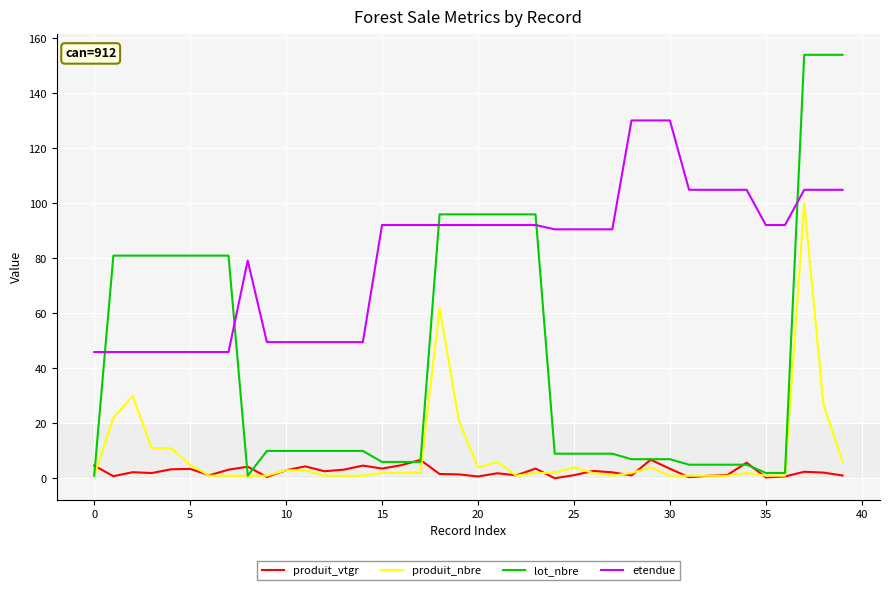

What is the greatest value displayed?

154.0